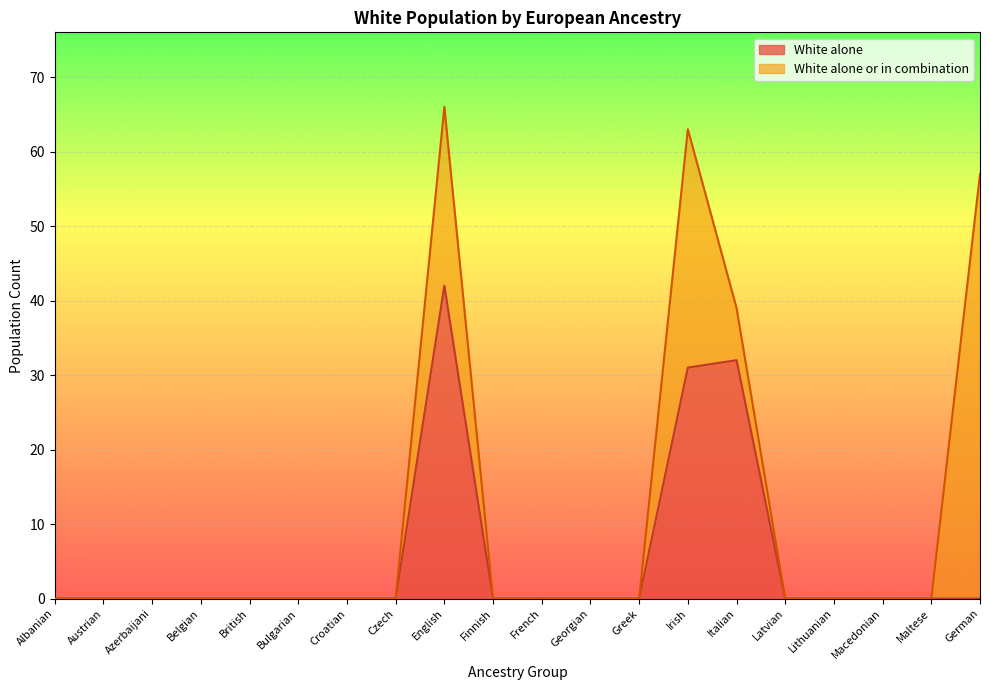

Reading right to left, extract all data points from this chart.

White alone: 0	0	0	0	0	32	31	0	0	0	0	42	0	0	0	0	0	0	0	0
White alone or in combination: 57	0	0	0	0	39	63	0	0	0	0	66	0	0	0	0	0	0	0	0